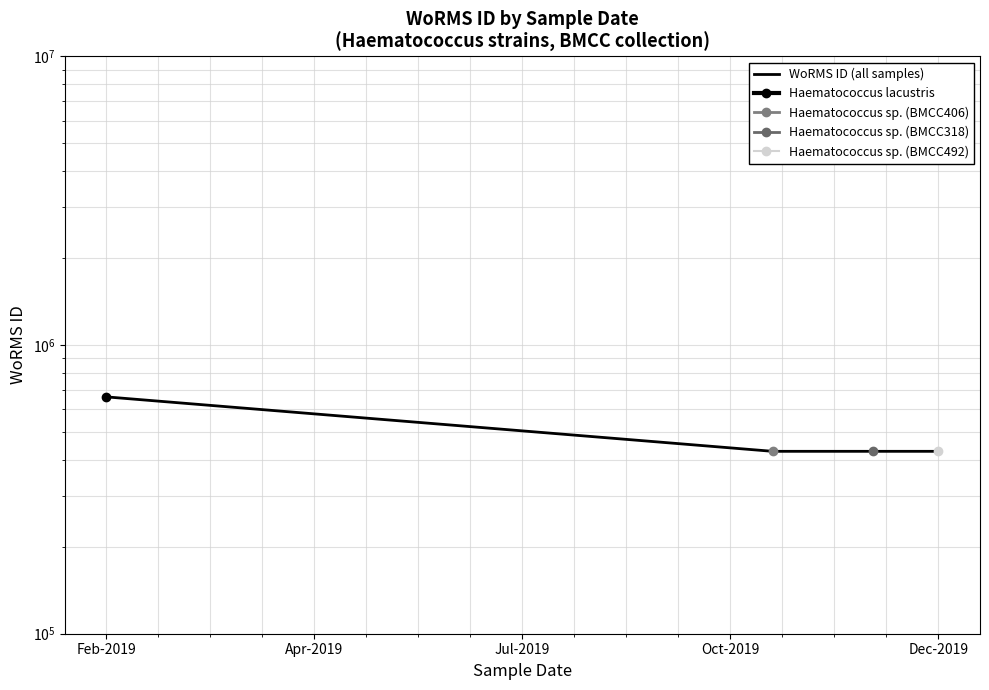

Does the chart display data point markers on the line(s)?

Yes